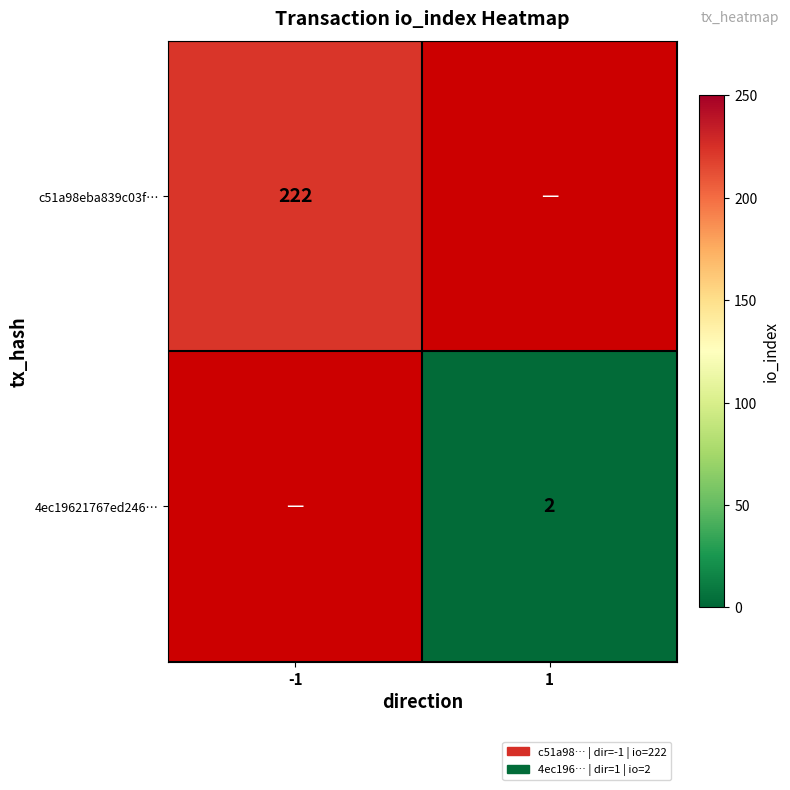

True or false: 4ec19621767ed246… has a value of 2 at 1.

True